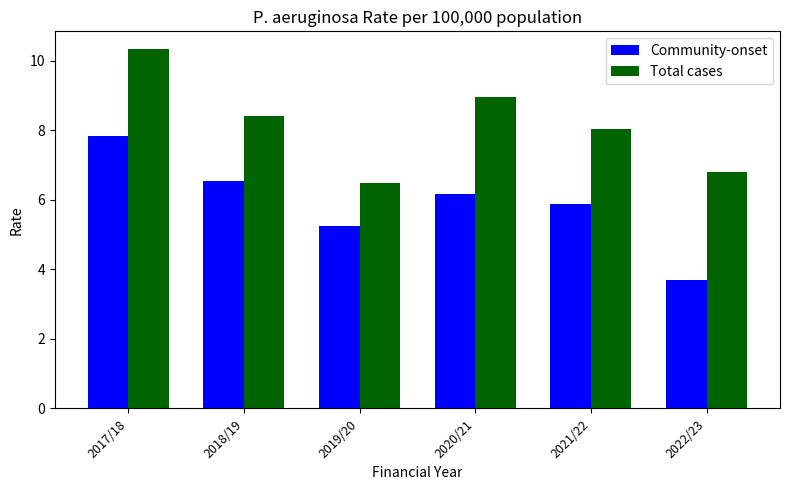

What is the highest value of the Total cases series?

10.3